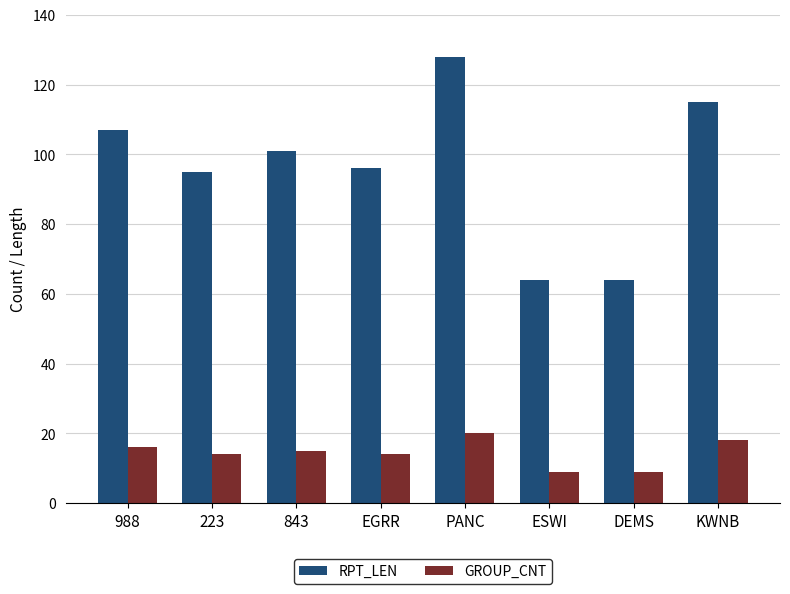

Which series has the widest spread of values?

RPT_LEN